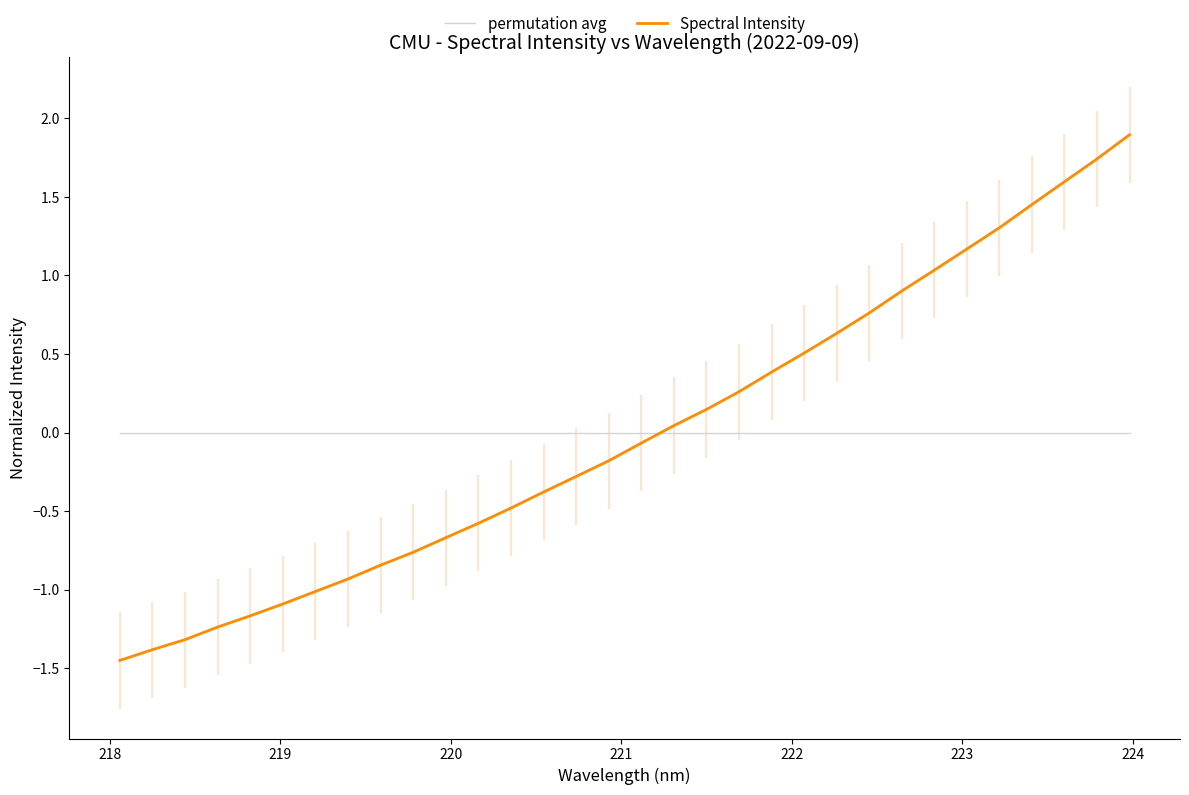

What is the maximum value for Spectral Intensity?

1.9